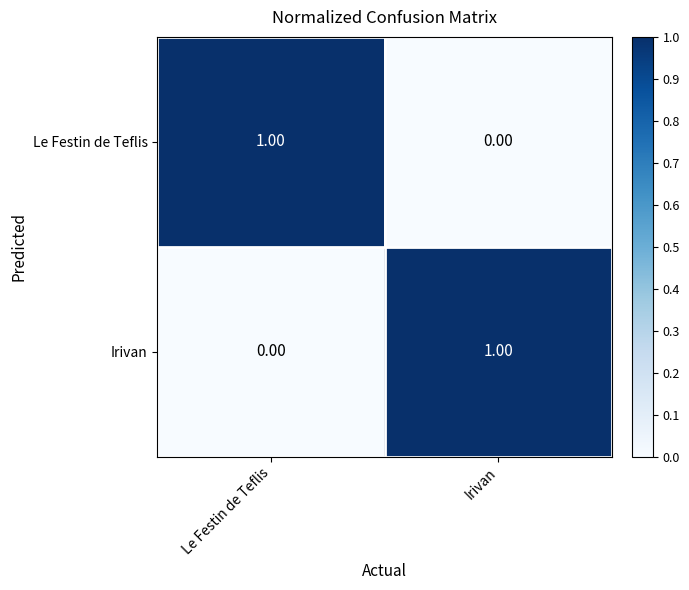

Rank the categories by Le Festin de Teflis value from lowest to highest.

Irivan, Le Festin de Teflis